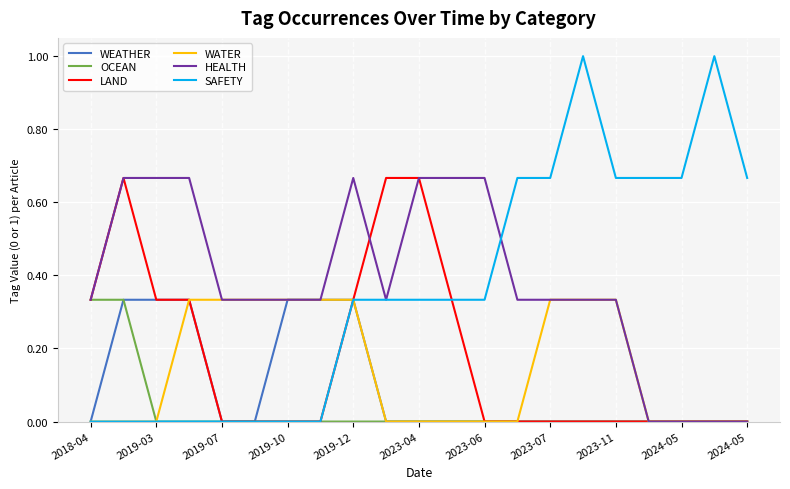

How many WATER values are between 0 and 1?

21